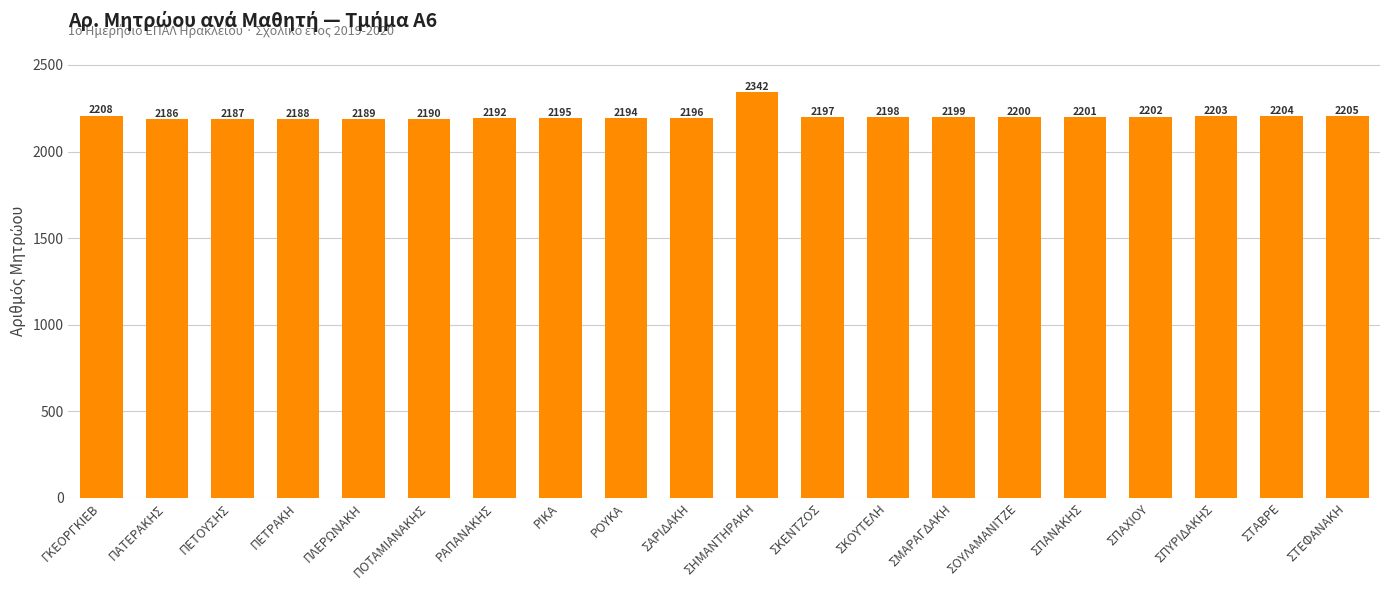

How many values are below 2198?

10